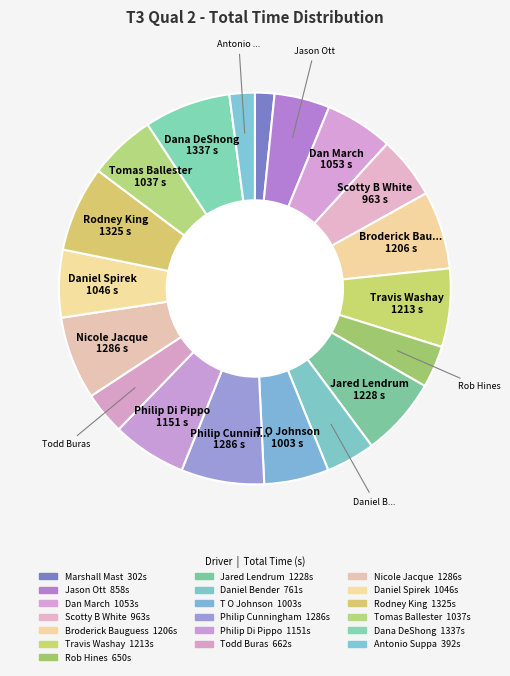

How many segments does this pie chart have?

19